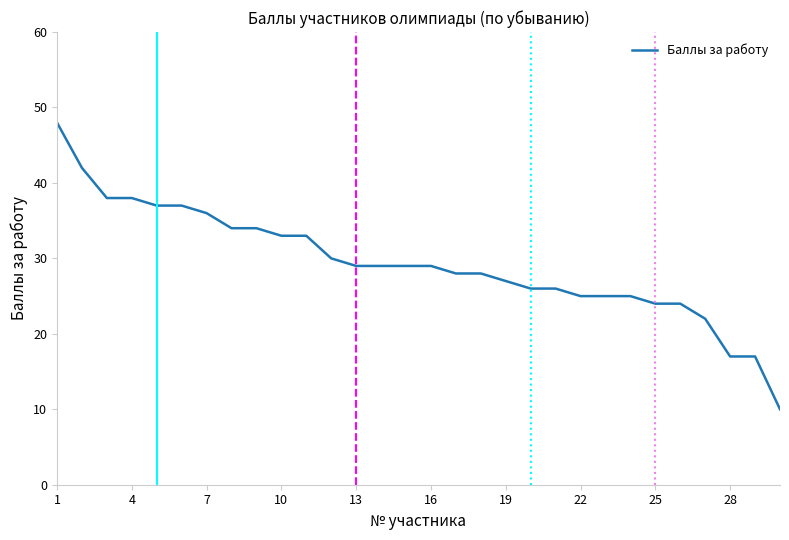

Does the chart have visible grid lines?

No